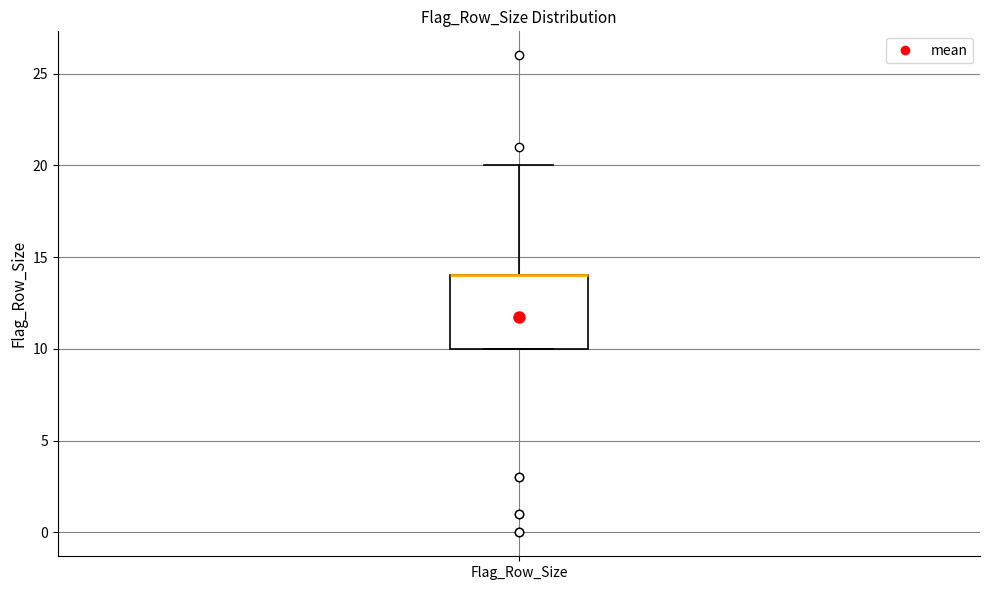

Read this box plot against the y-axis: the position of the median line, the range covered by the box, and the ends of both whiskers. The values are not printed on the chart, so give them approximately, as read against the axis.

median 14 (drawn on the box's upper edge), box 10 to 14, whiskers 10 to 20